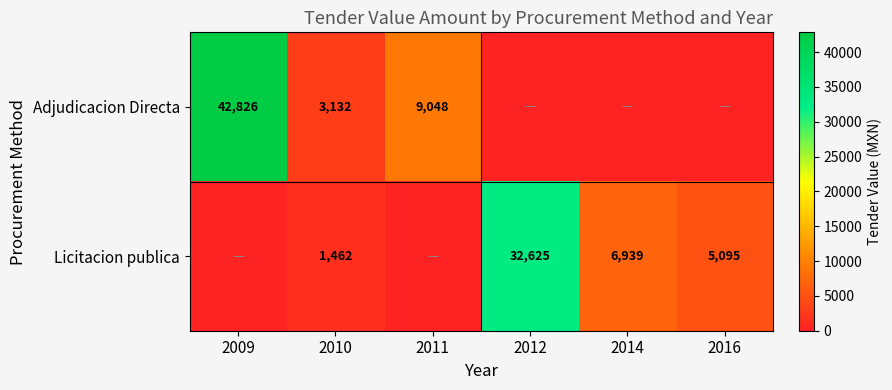

What is the spread (max minus min) of values at 2010?

1670